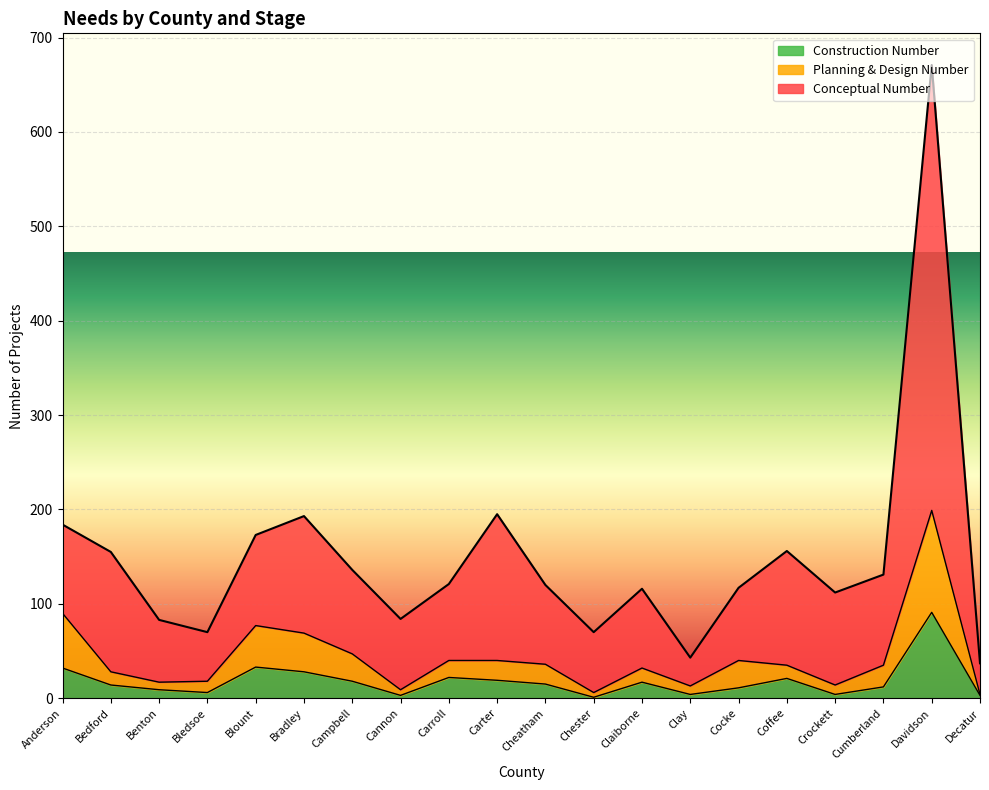

What is the difference between the highest and lowest values at Carroll?

99